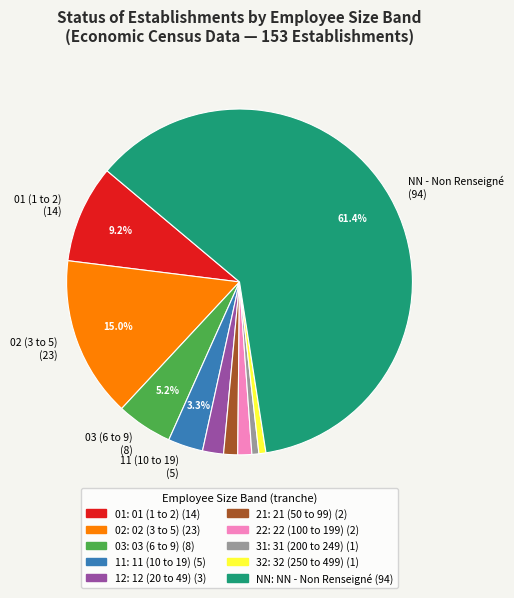

Does any single category account for the majority?

Yes